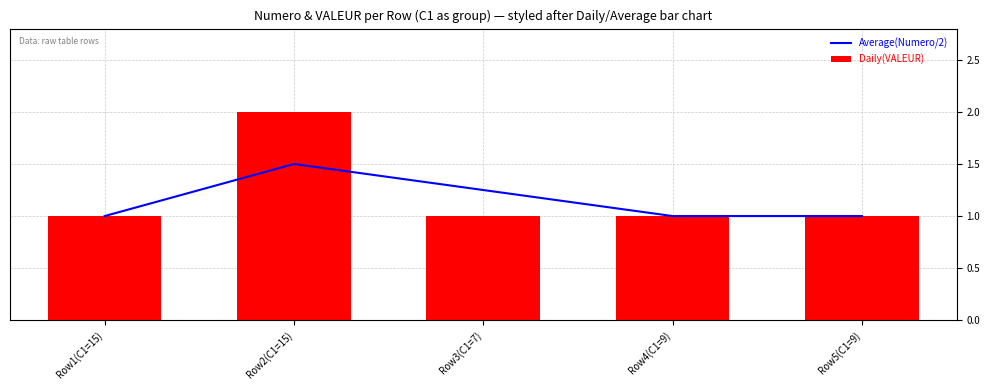

What position from the right is Row3(C1=7)?

3